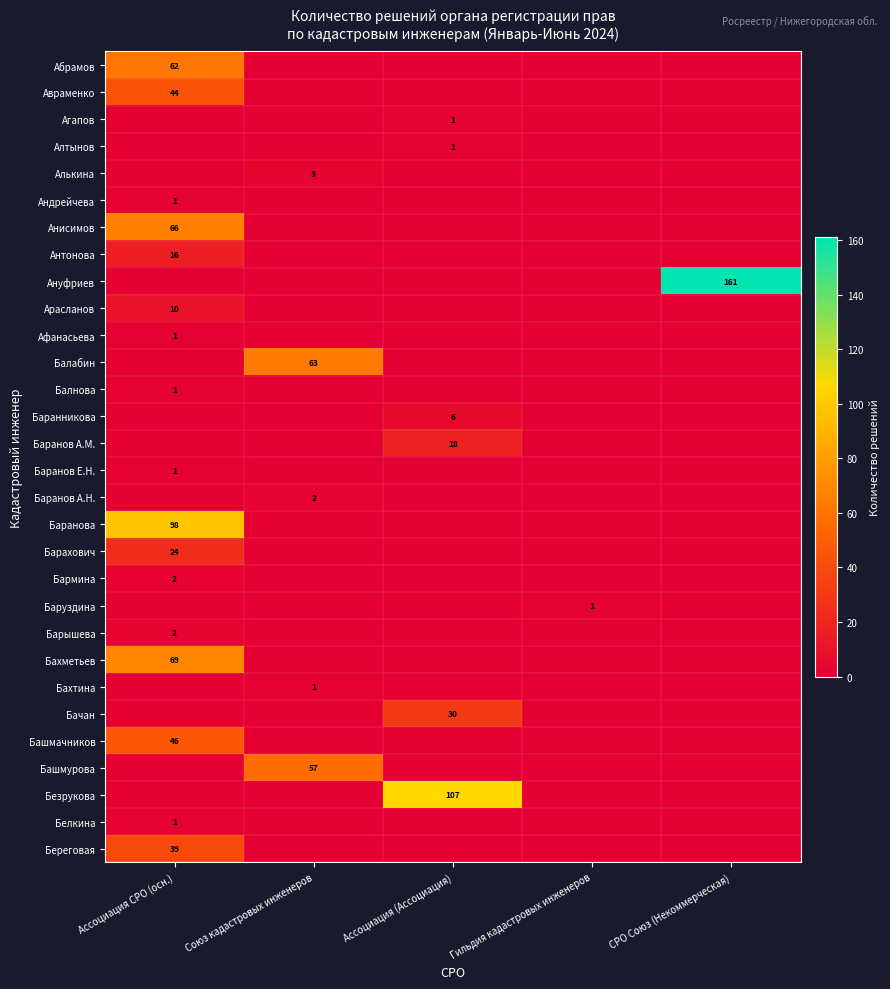

The Безрукова series shows 44 at Ассоциация СРО (осн.). True or false?

False